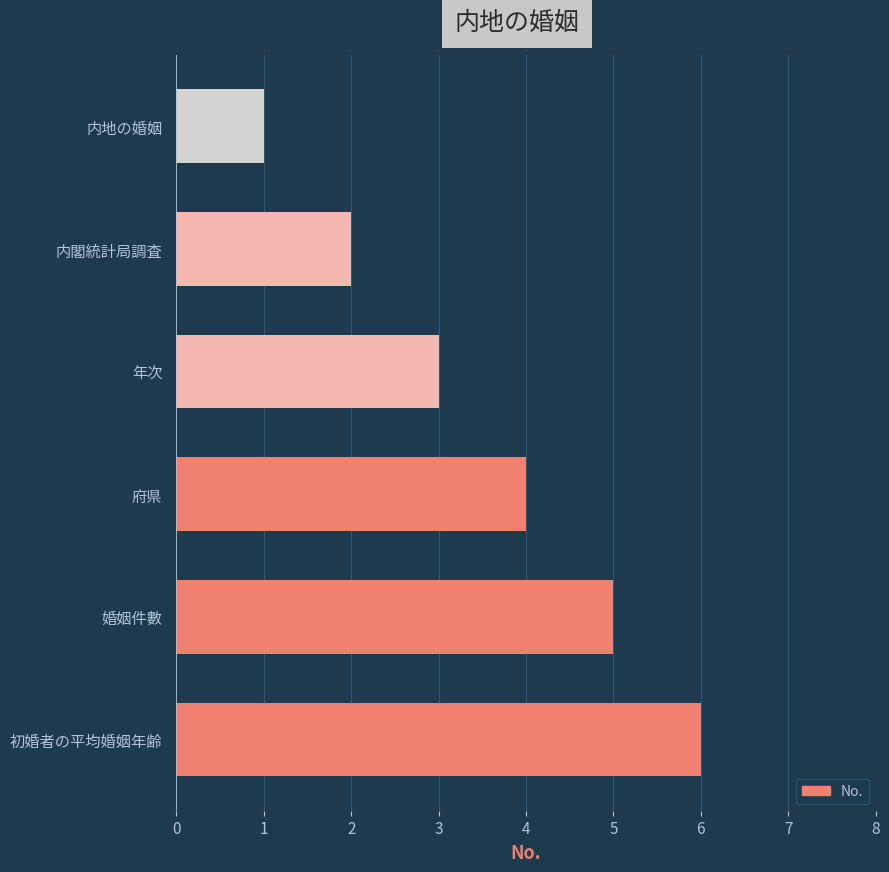

At which category does the chart reach its peak across all series?

初婚者の平均婚姻年齢